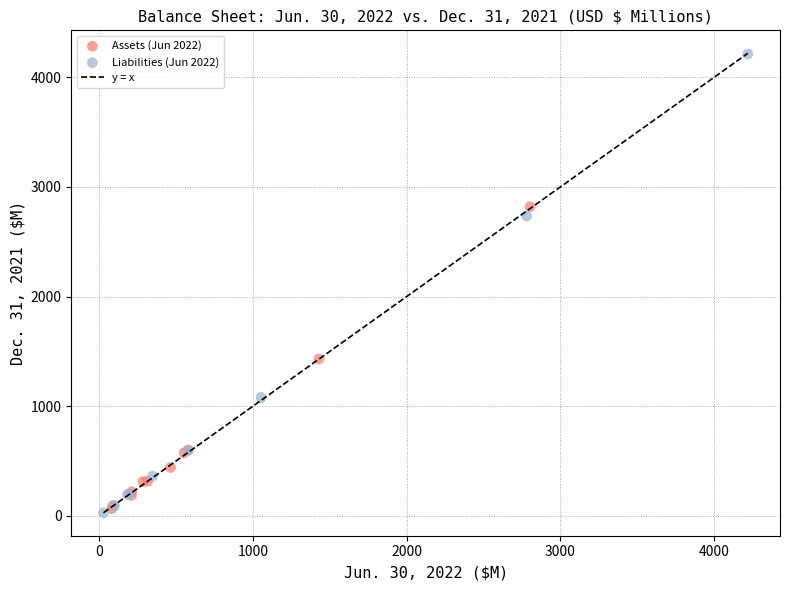

Which series contains the highest Y value?

Liabilities (Jun 2022)